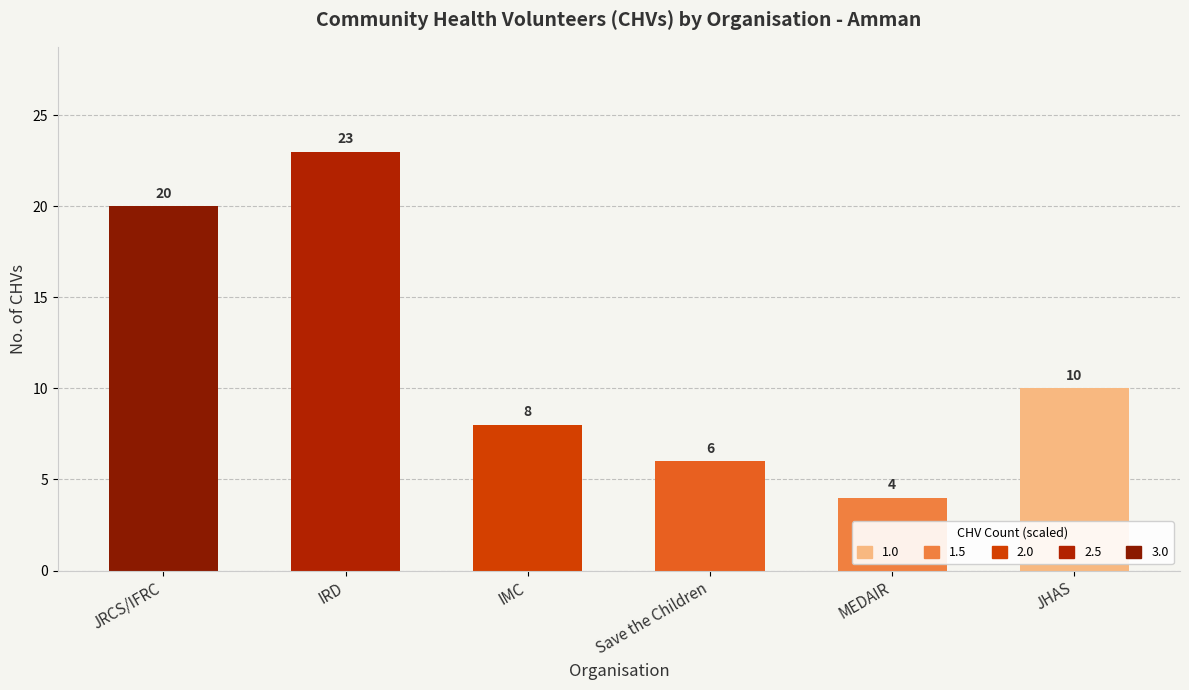

Reading right to left, list all the values displayed in this chart.

10	4	6	8	23	20